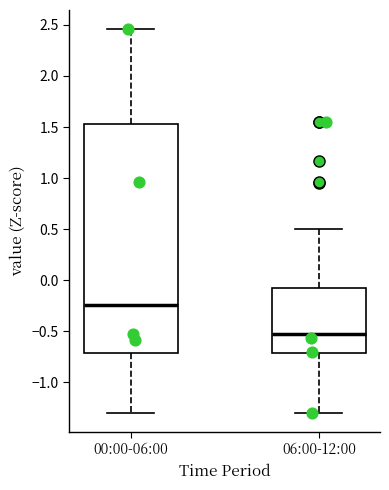

Which box is the tallest, from its lower edge to its upper edge?

00:00-06:00